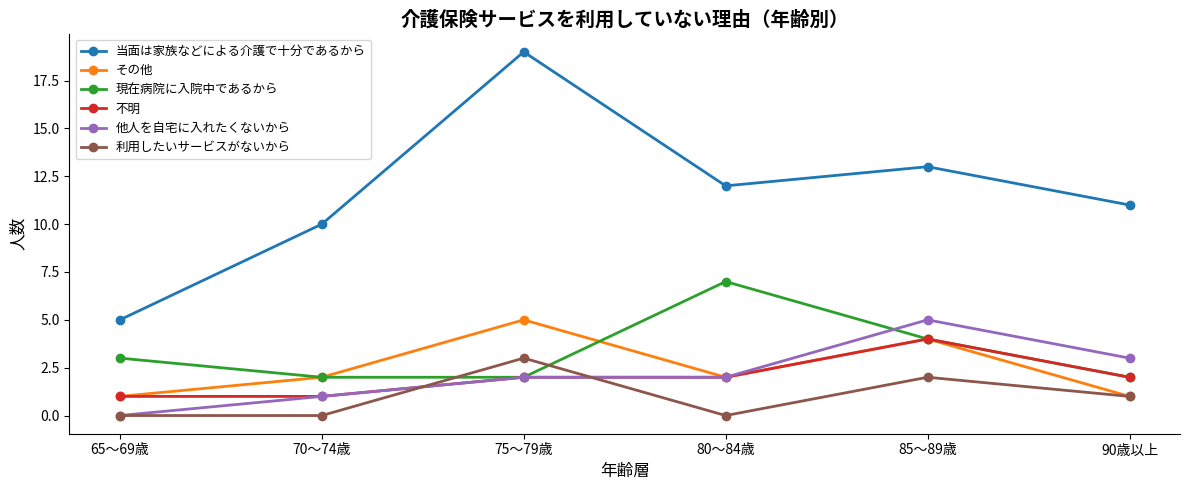

Count the number of categories in the chart.

6